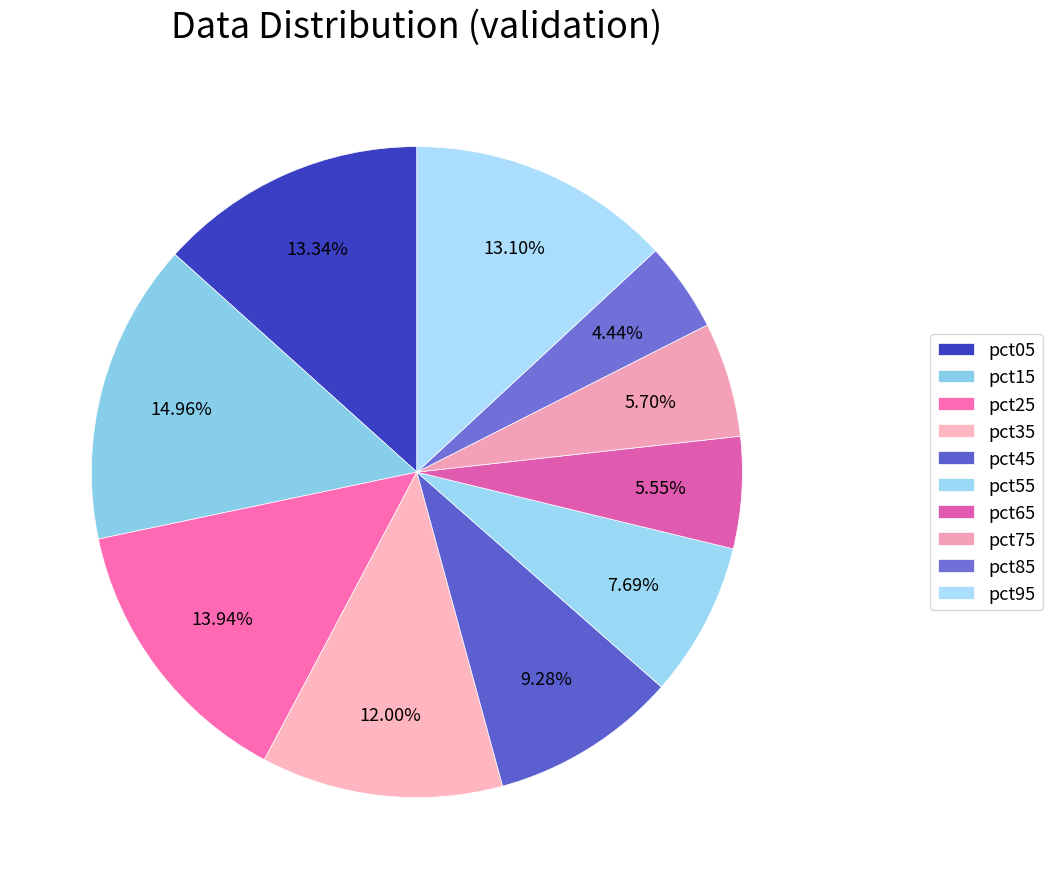

The pct85 slice represents 4% of the pie. True or false?

True